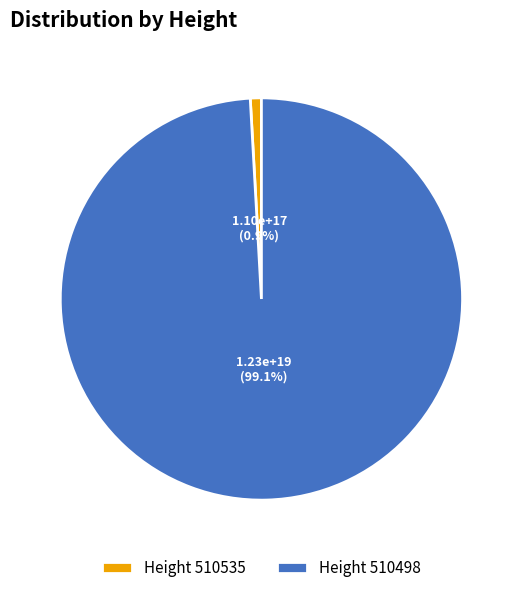

Which category has the smallest portion of the pie?

Height 510535